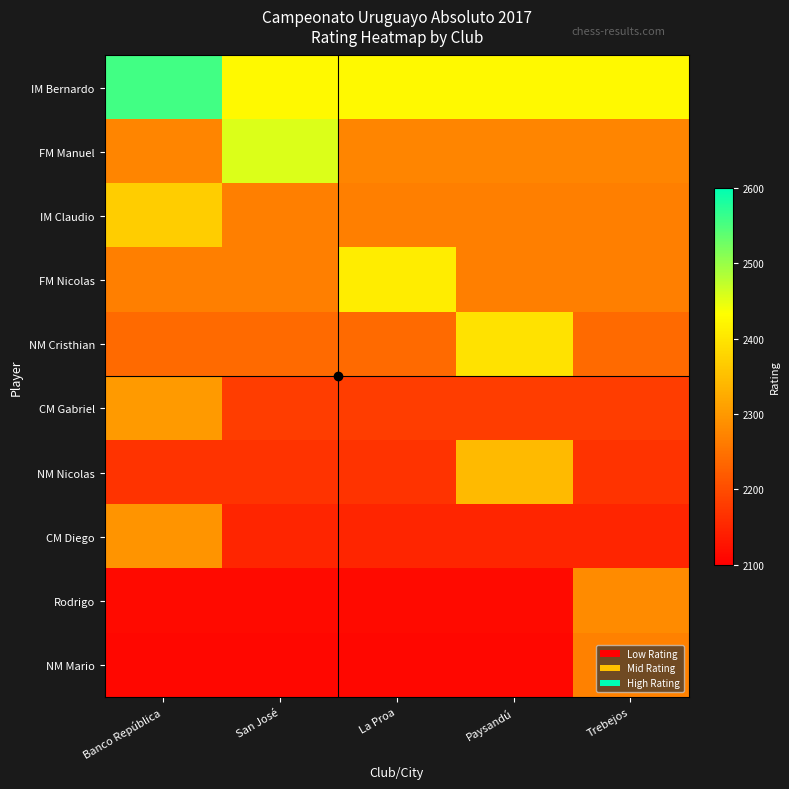

Reading left to right, transcribe all the data shown in this chart.

IM Bernardo: Banco República=2557	San José=2426	La Proa=2426	Paysandú=2426	Trebejos=2426
FM Manuel: Banco República=2274	San José=2456	La Proa=2274	Paysandú=2274	Trebejos=2274
IM Claudio: Banco República=2368	San José=2267	La Proa=2267	Paysandú=2267	Trebejos=2267
FM Nicolas: Banco República=2267	San José=2267	La Proa=2410	Paysandú=2267	Trebejos=2267
NM Cristhian: Banco República=2239	San José=2239	La Proa=2239	Paysandú=2395	Trebejos=2239
CM Gabriel: Banco República=2303	San José=2181	La Proa=2181	Paysandú=2181	Trebejos=2181
NM Nicolas: Banco República=2167	San José=2167	La Proa=2167	Paysandú=2344	Trebejos=2167
CM Diego: Banco República=2295	San José=2149	La Proa=2149	Paysandú=2149	Trebejos=2149
Rodrigo: Banco República=2114	San José=2114	La Proa=2114	Paysandú=2114	Trebejos=2282
NM Mario: Banco República=2111	San José=2111	La Proa=2111	Paysandú=2111	Trebejos=2269